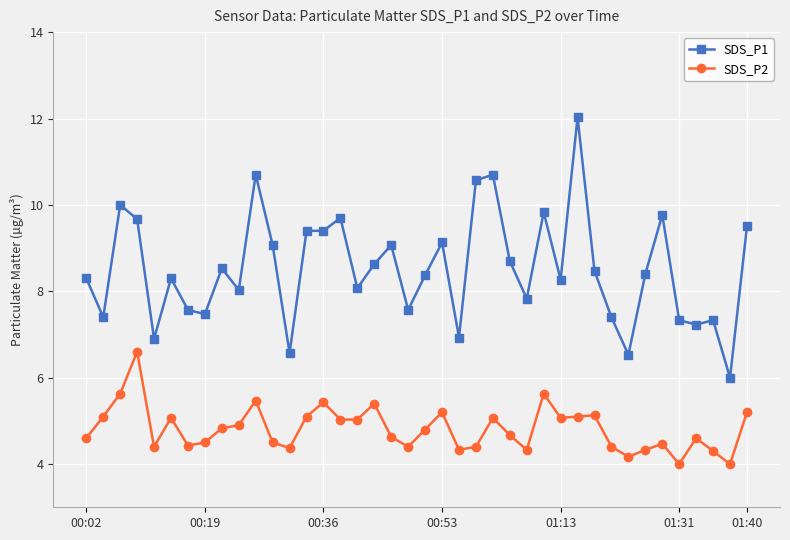

List the series in order of their overall mean, lowest first.

SDS_P2, SDS_P1